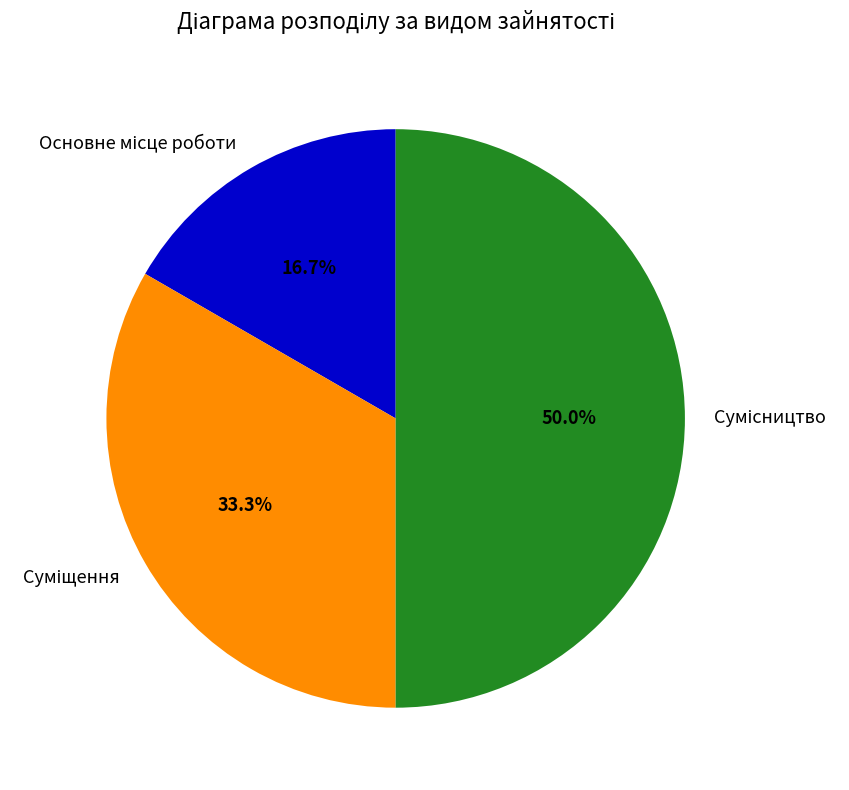

To the nearest percent, what percentage of the pie is Суміщення?

33%